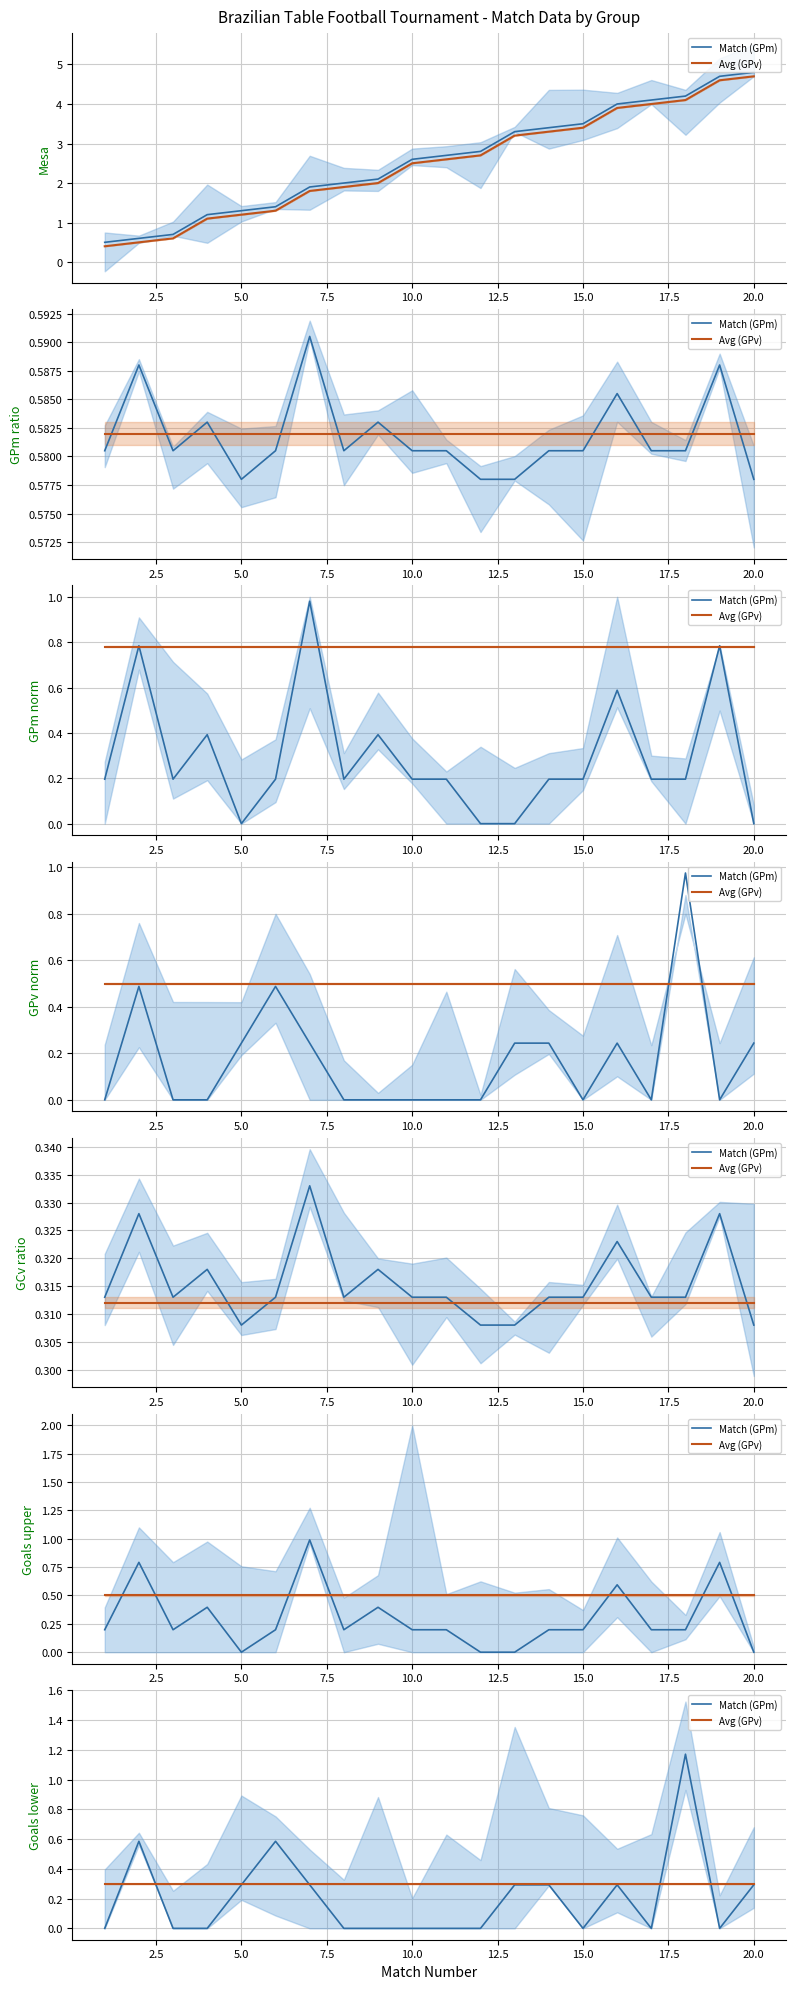

Which series has the largest total across all categories?

Avg (GPv)